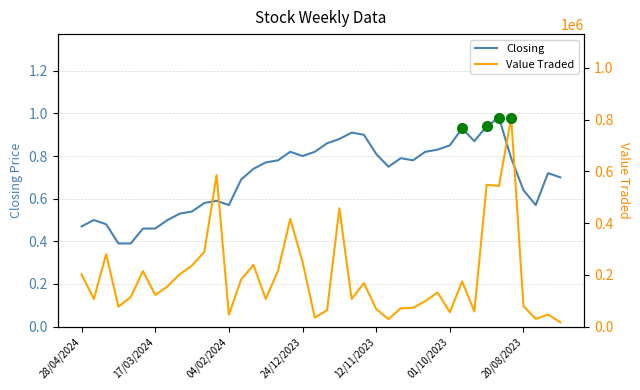

What is the lowest value of the Closing series?

0.4